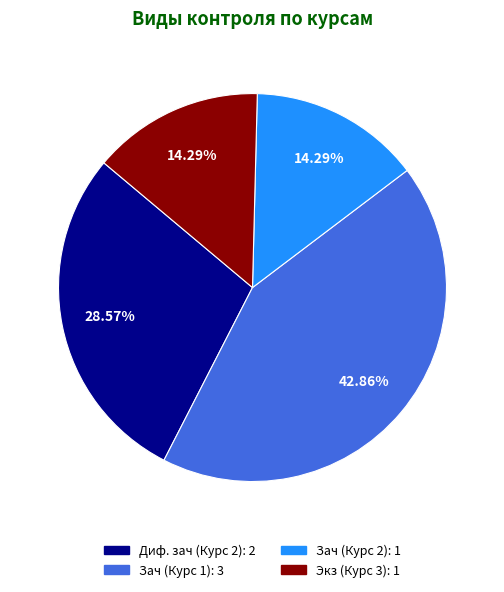

To the nearest percent, what is the difference between the Диф. зач (Курс 2) and Зач (Курс 2) slice percentages?

14%